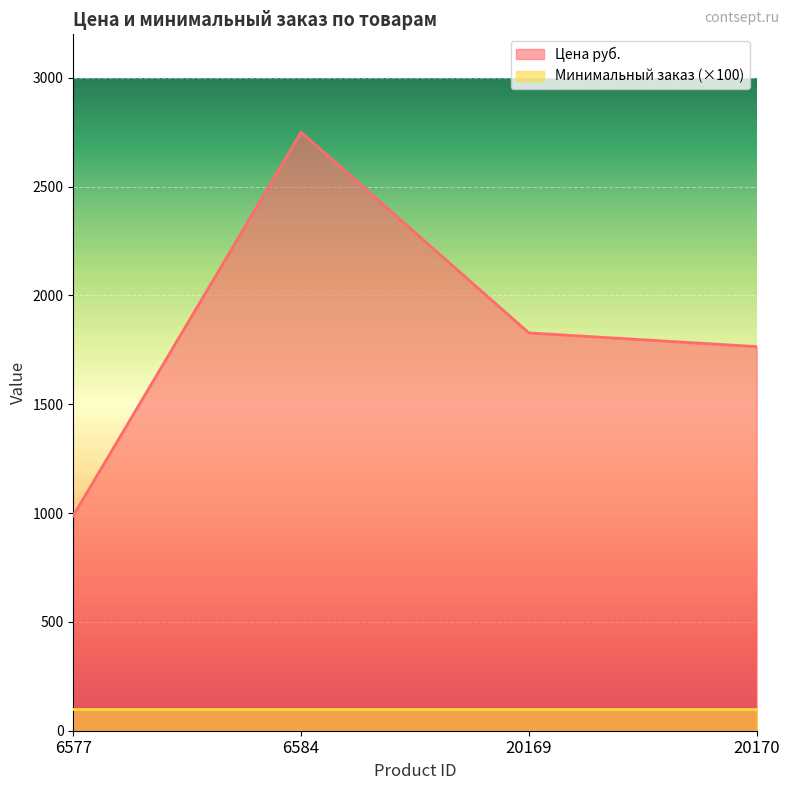

How many data points are above 1828?

1